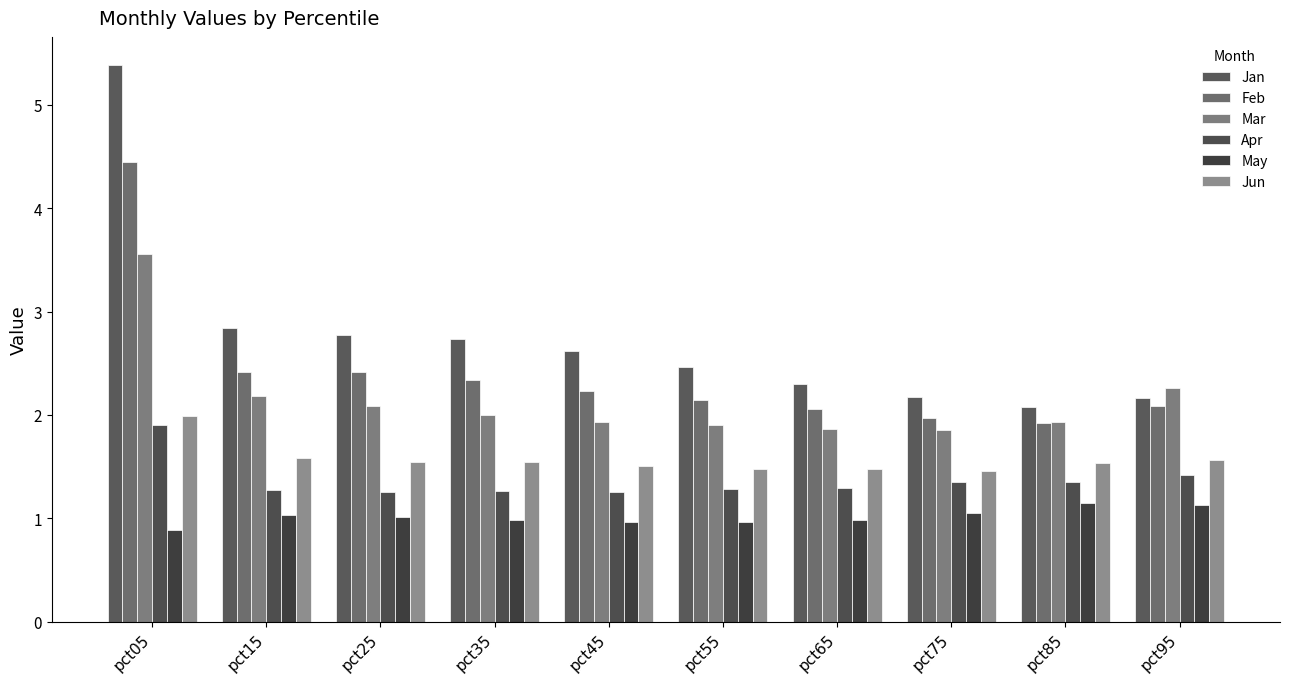

How many bars are there in each group?

6